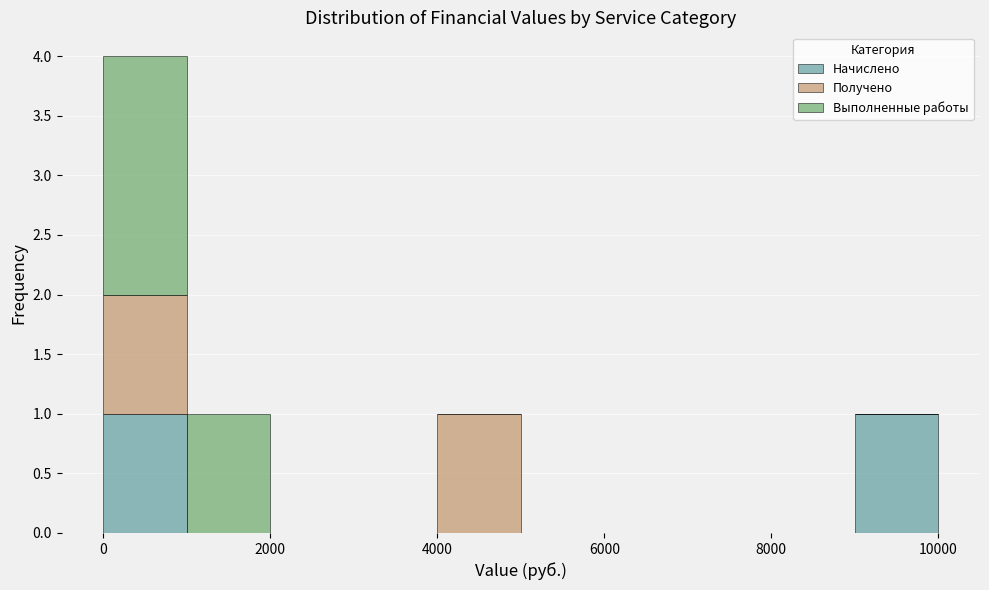

What is the total height of the stacked bar covering 1000 to 2000 on the x-axis? The values are not printed on the chart, so give them approximately, as read against the axis.

1